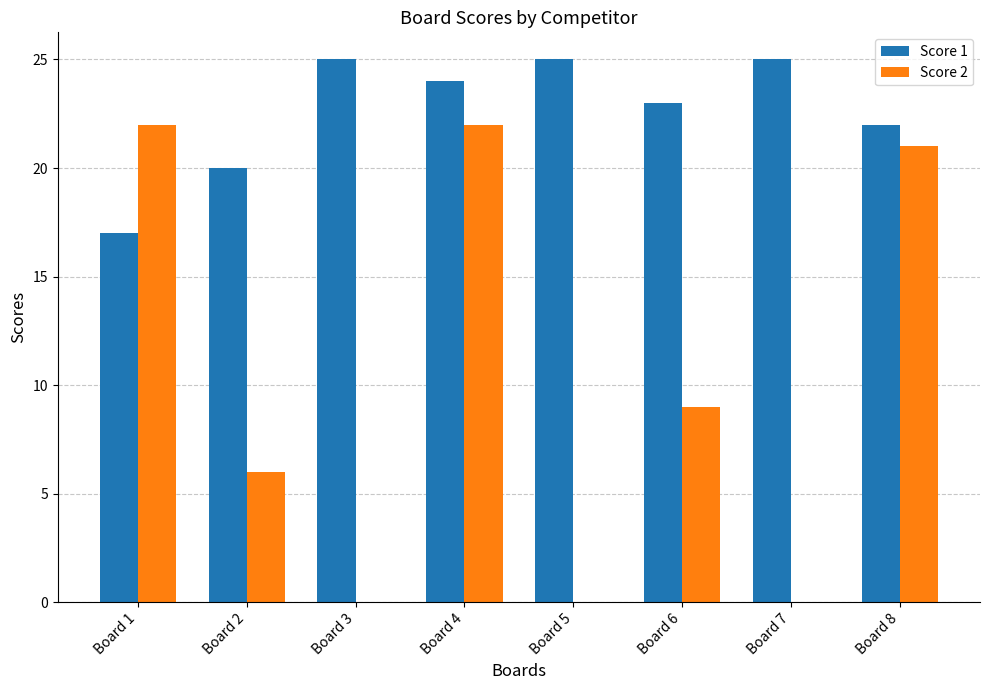

The Score 1 series shows 25 at Board 5. True or false?

True